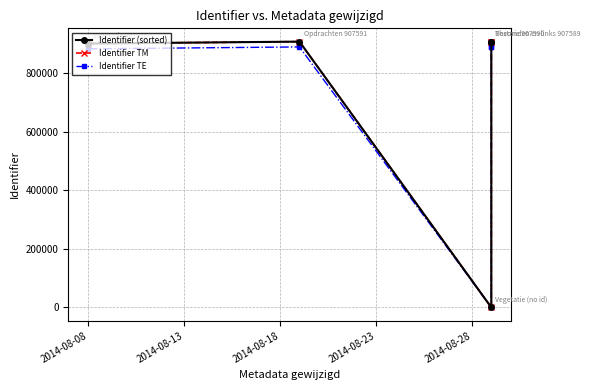

Is the value of Identifier (sorted) at 2014-08-08 greater than the value of Identifier TE at 2014-08-23?

Yes